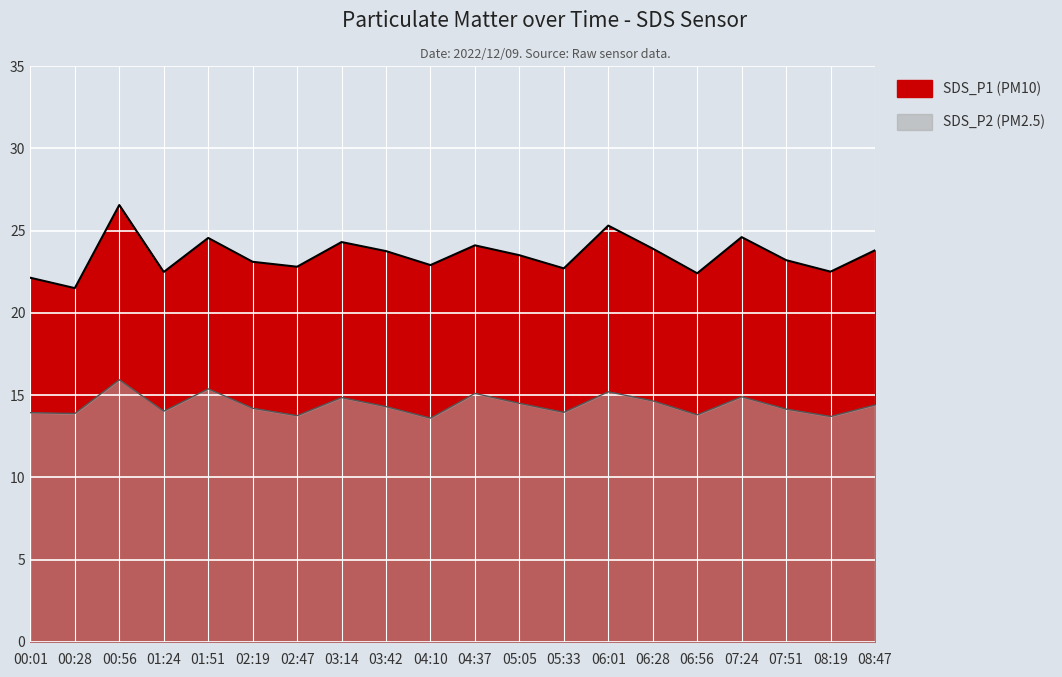

How many values in the SDS_P2 series are below 14?

7